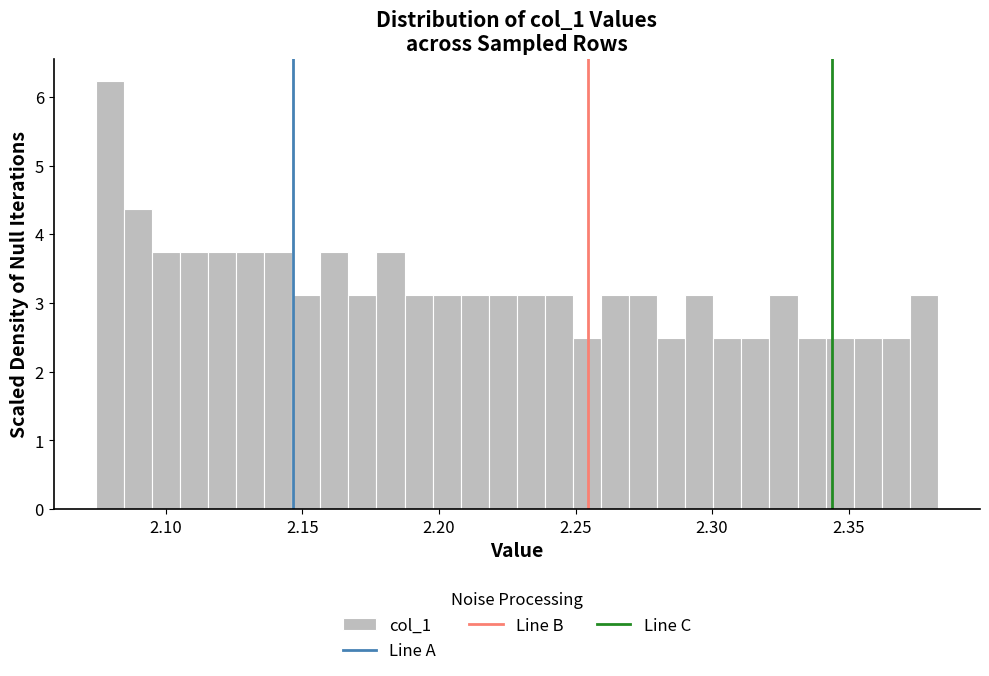

Read against the x-axis, roughly where is the centre of the tallest bar?

2.080